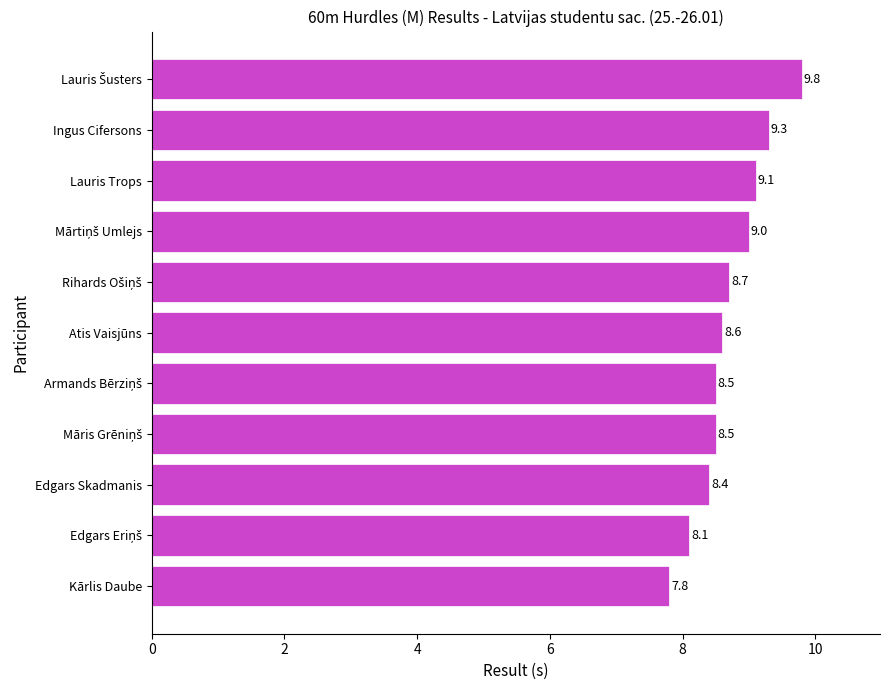

What is the sum of all values?

95.8